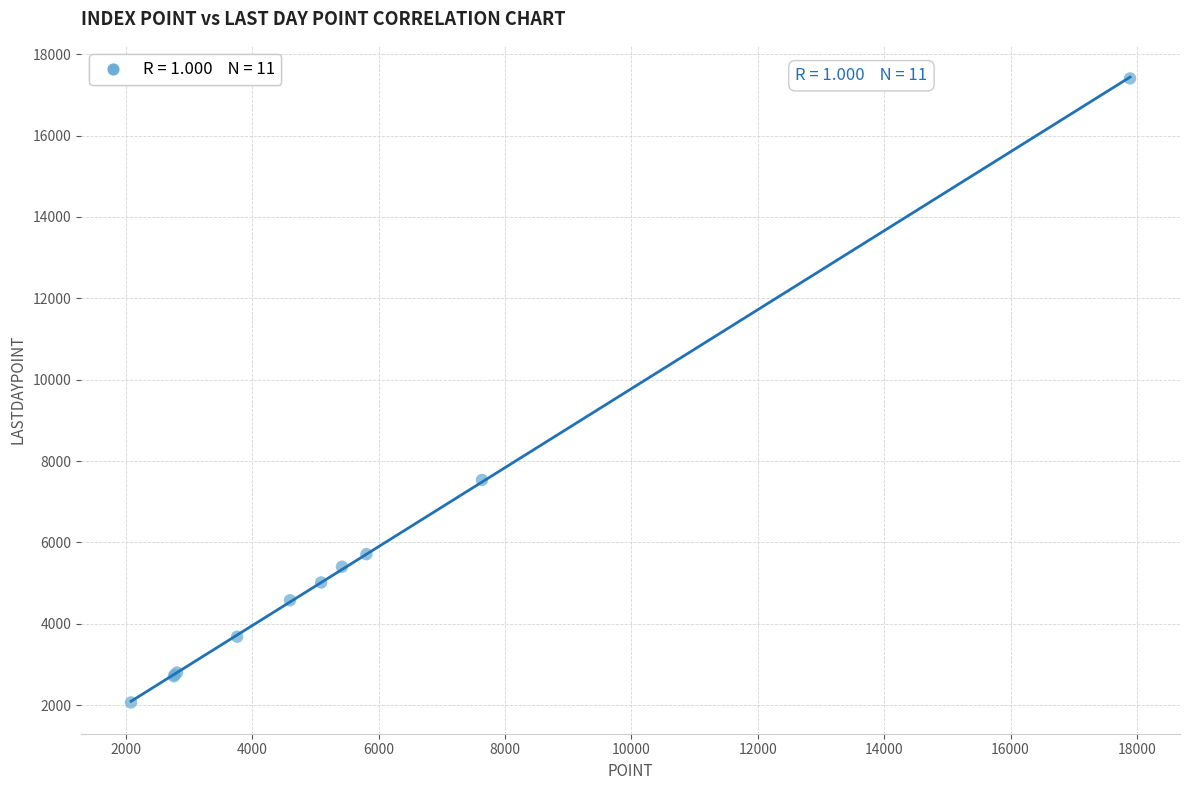

What Y value in the scatter plot is closest to 9735?

7534.5